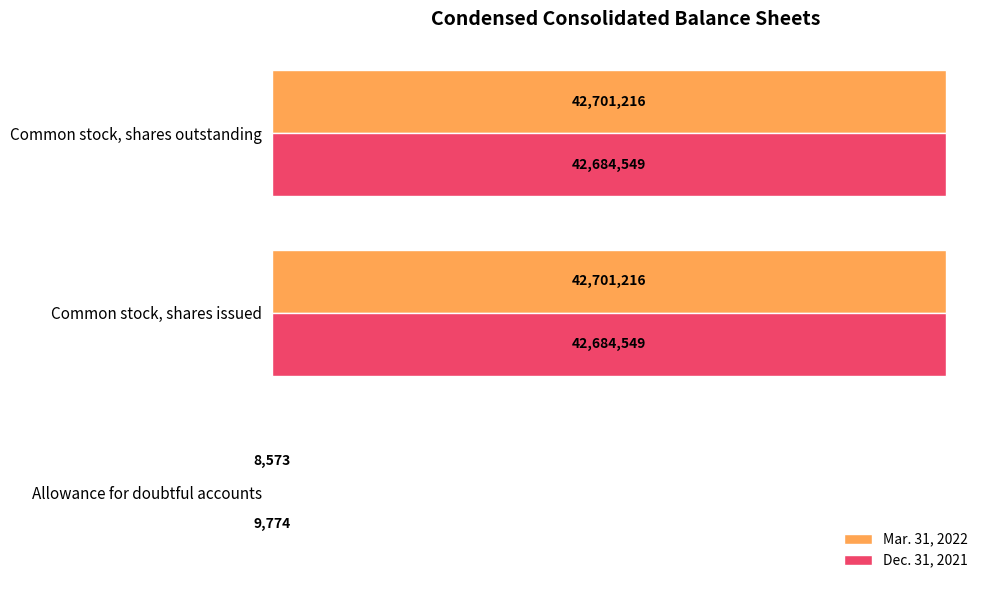

What are all the series names shown in the legend?

Mar. 31, 2022, Dec. 31, 2021